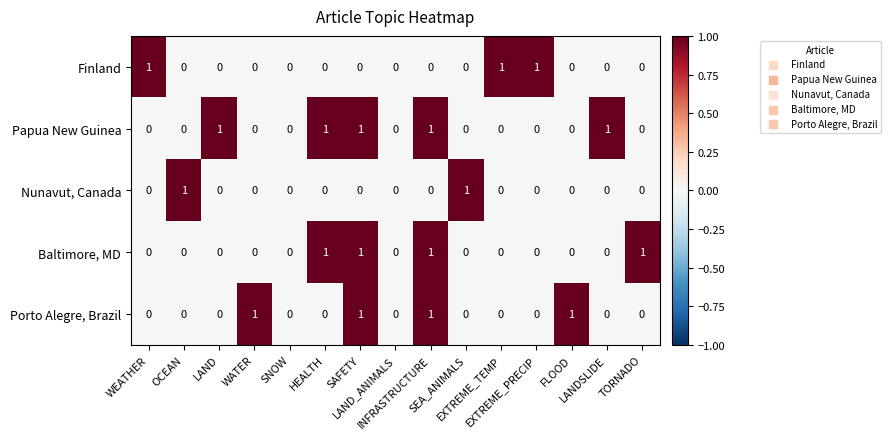

What is the sum of all Papua New Guinea values?

5